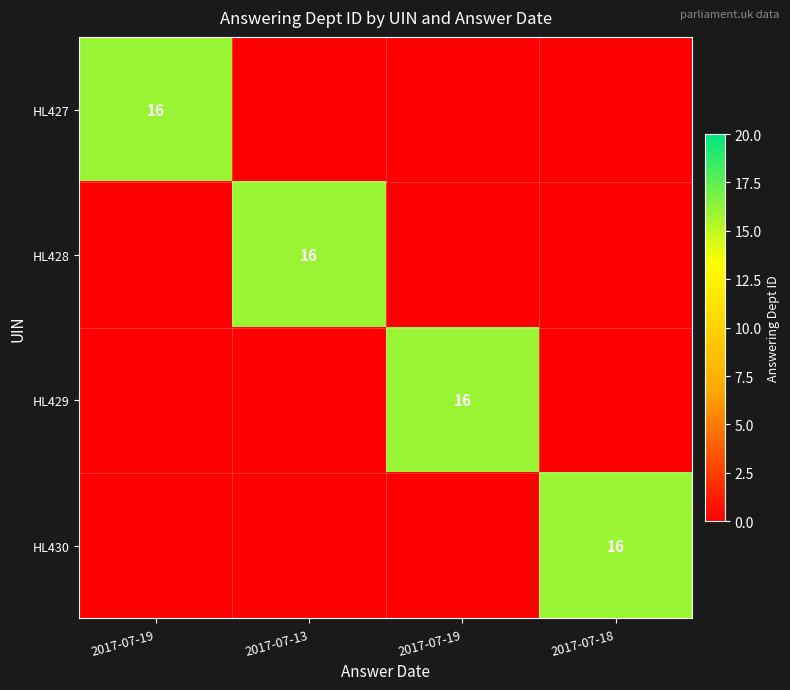

Rank the series at 2017-07-18 from lowest to highest value.

HL427, HL428, HL429, HL430